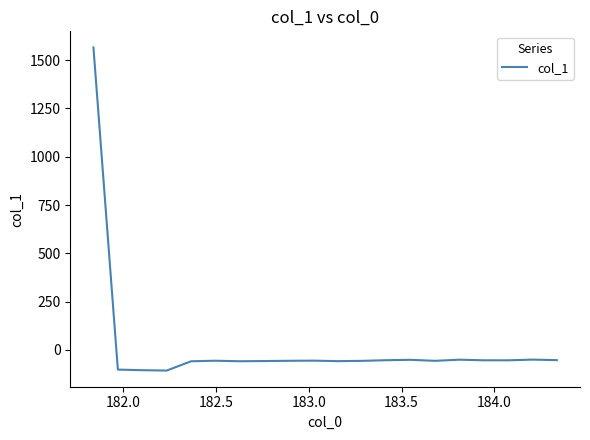

What is the difference between the maximum and minimum values?

1673.4